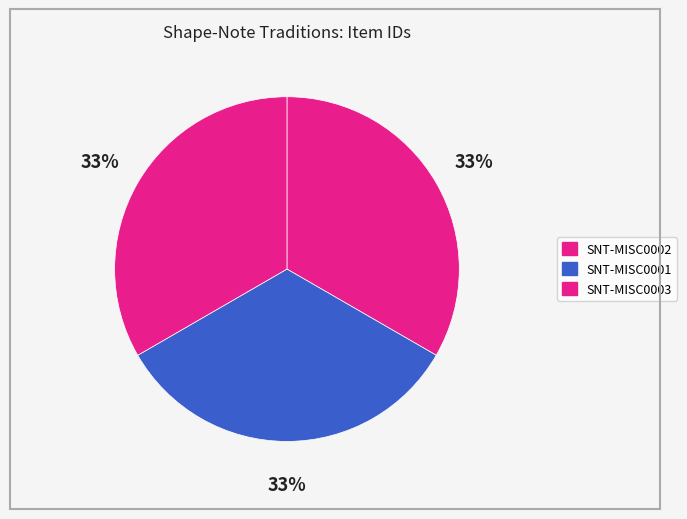

How many segments does this pie chart have?

3